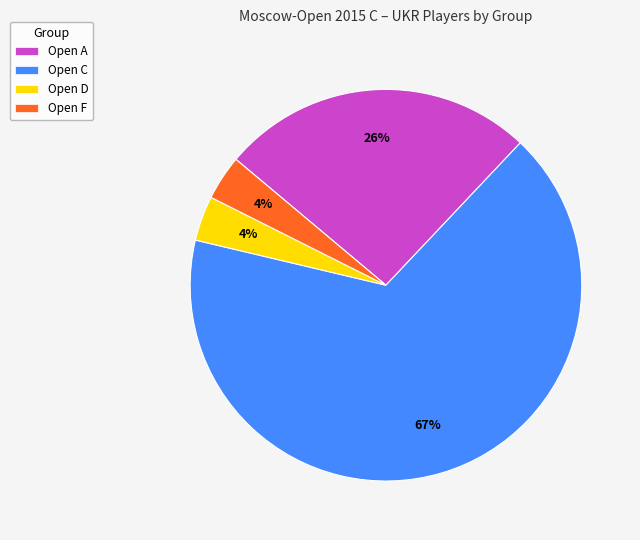

Is the sum of Open F and Open D greater than half?

No